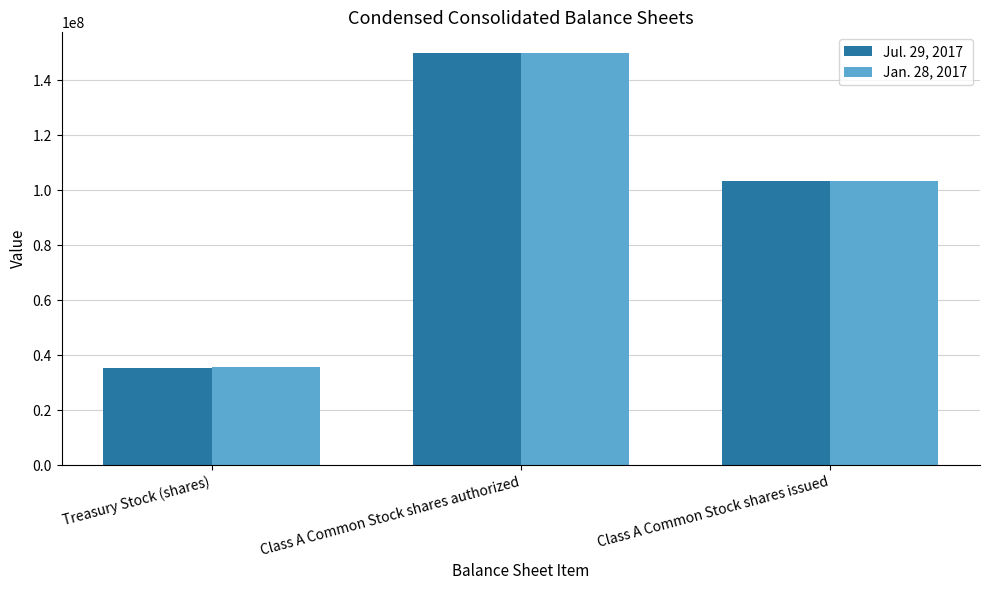

What are all the series names shown in the legend?

Jul. 29, 2017, Jan. 28, 2017